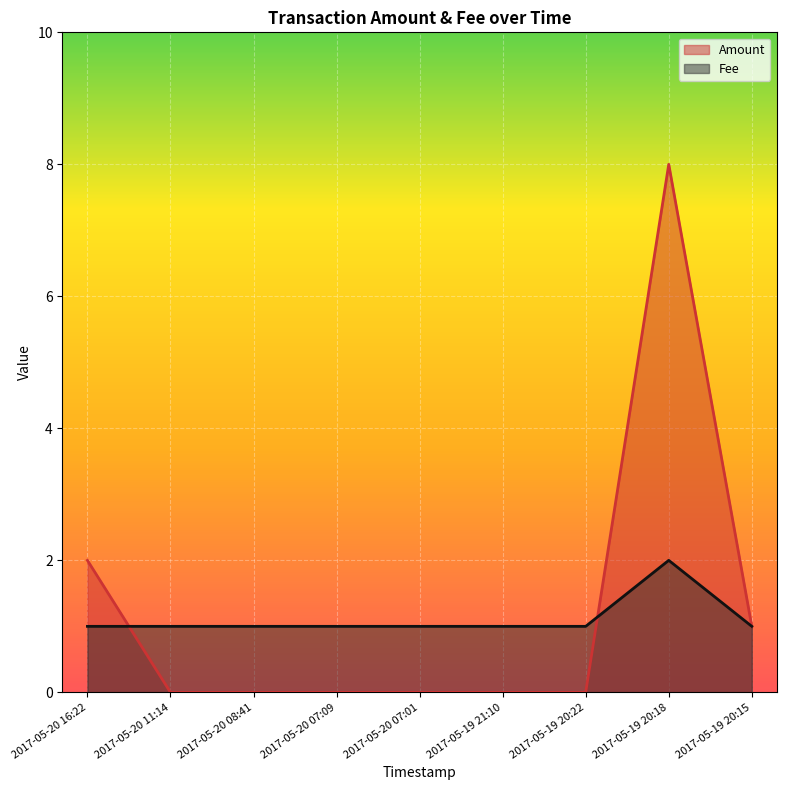

What is the difference between the highest and lowest values at 2017-05-20 11:14?

1